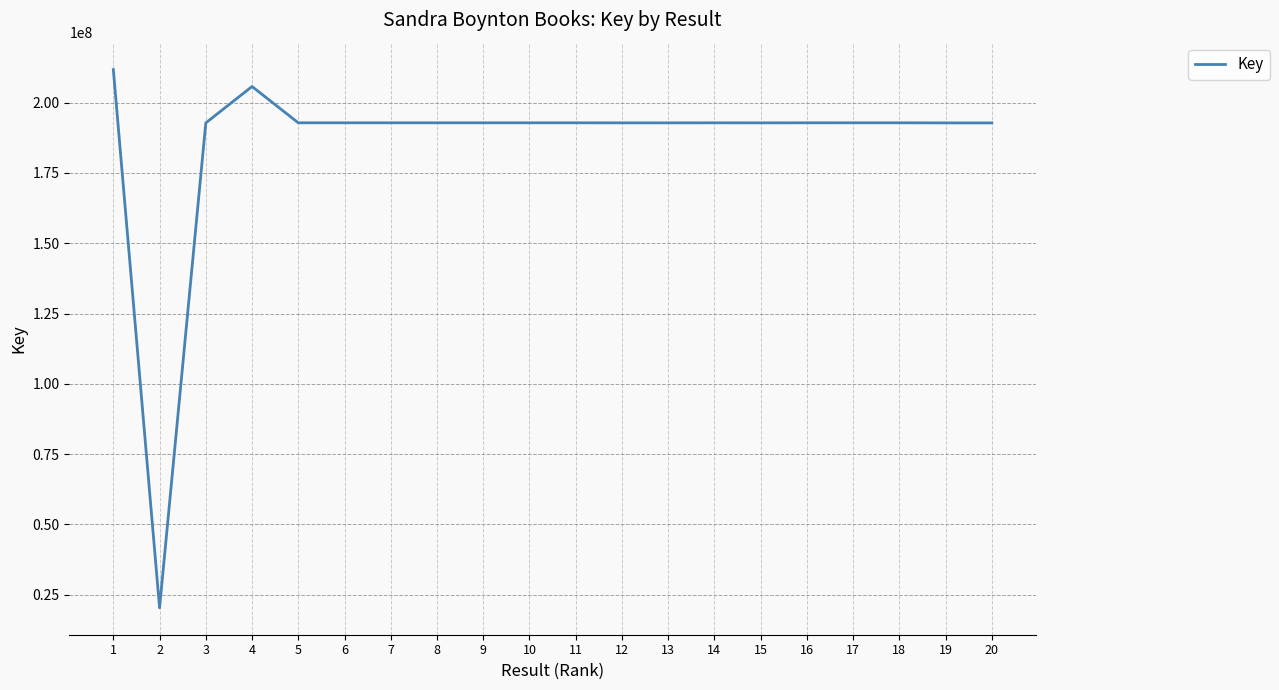

The value at 9 is 192795956. True or false?

True